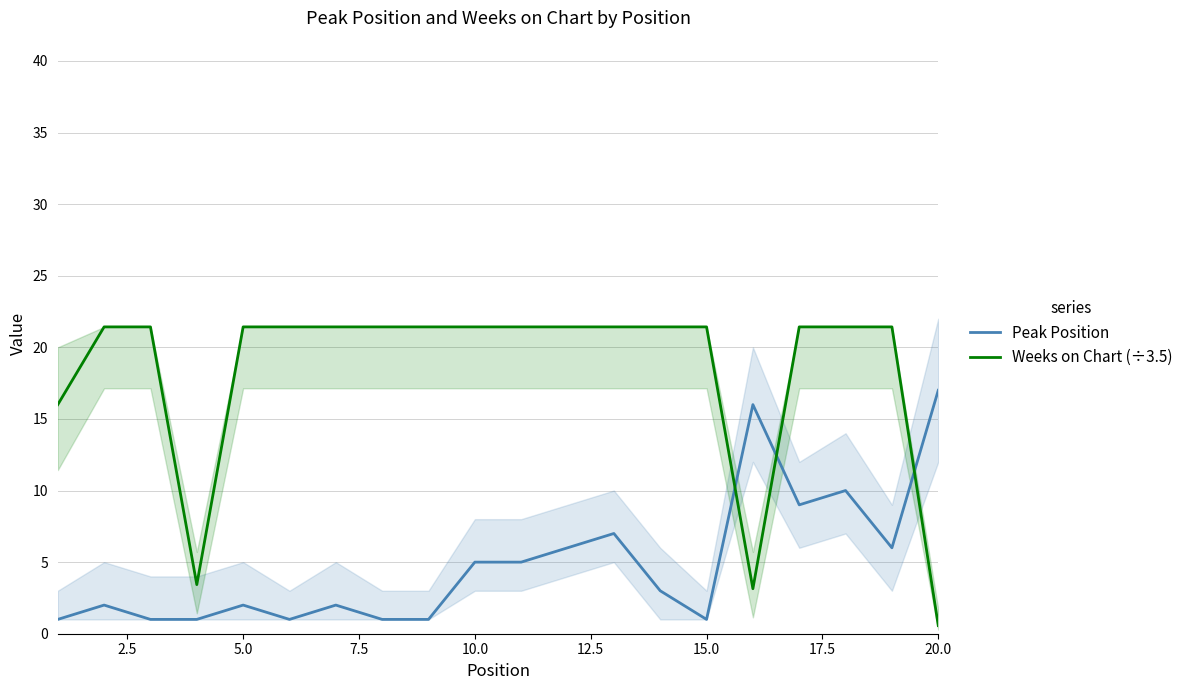

After their last crossing, which series has the higher values: Peak Position or Weeks on Chart (÷3.5)?

Peak Position